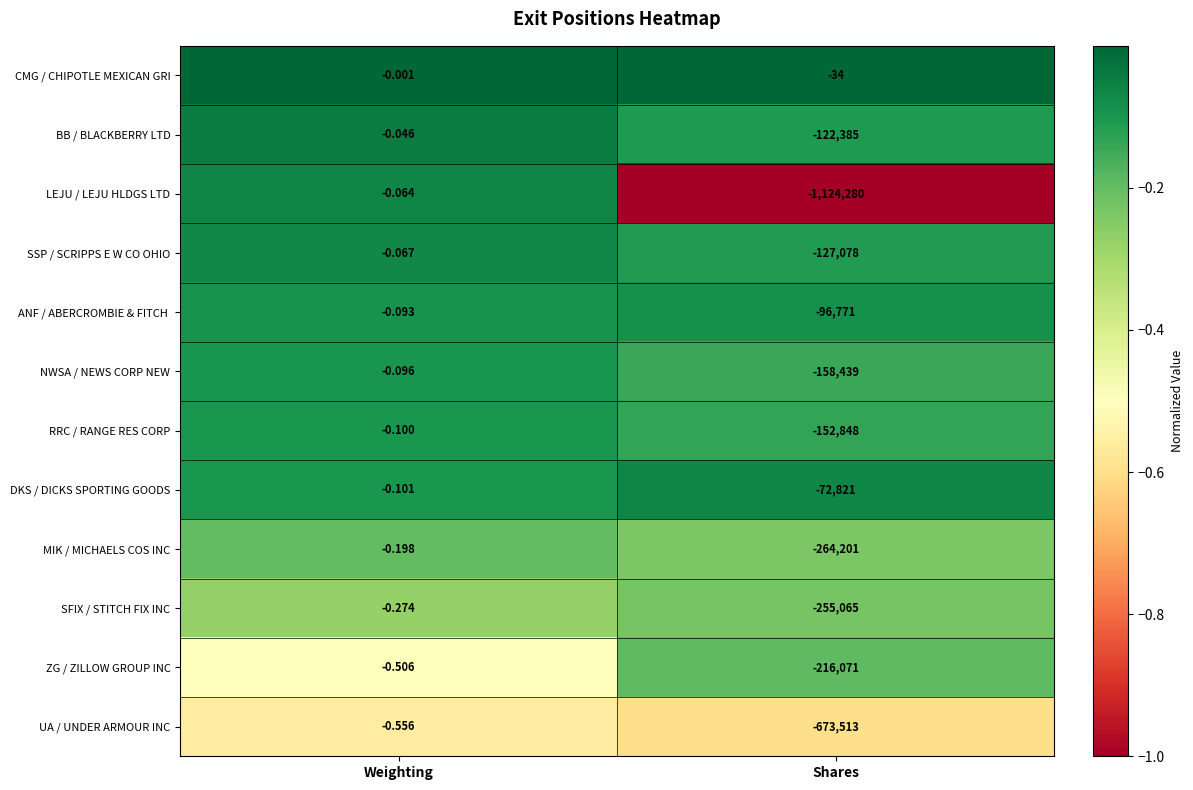

Is the value of SSP / SCRIPPS E W CO OHIO at Shares greater than the value of RRC / RANGE RES CORP at Weighting?

No